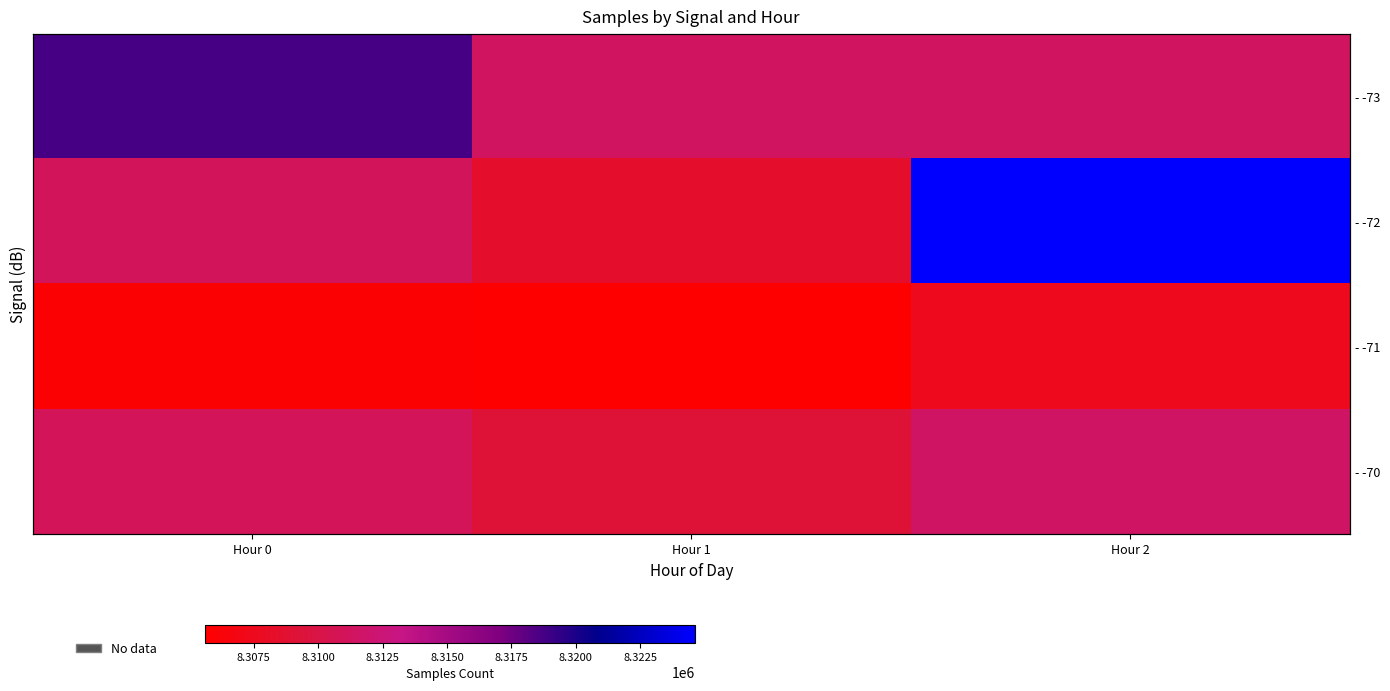

At which label does - -71 reach its minimum?

Hour 1